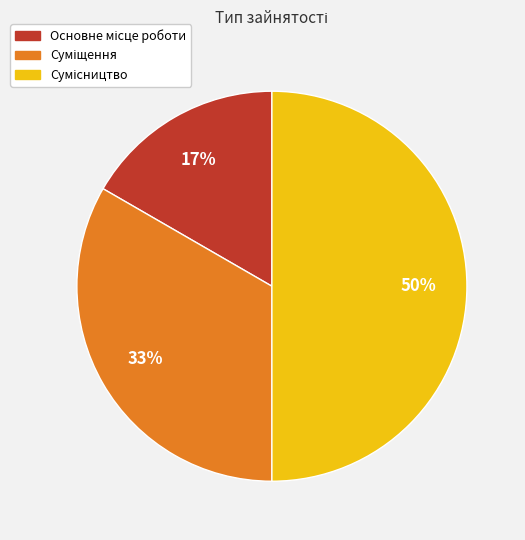

To the nearest percent, what is the difference between the largest and smallest slice percentages?

33%